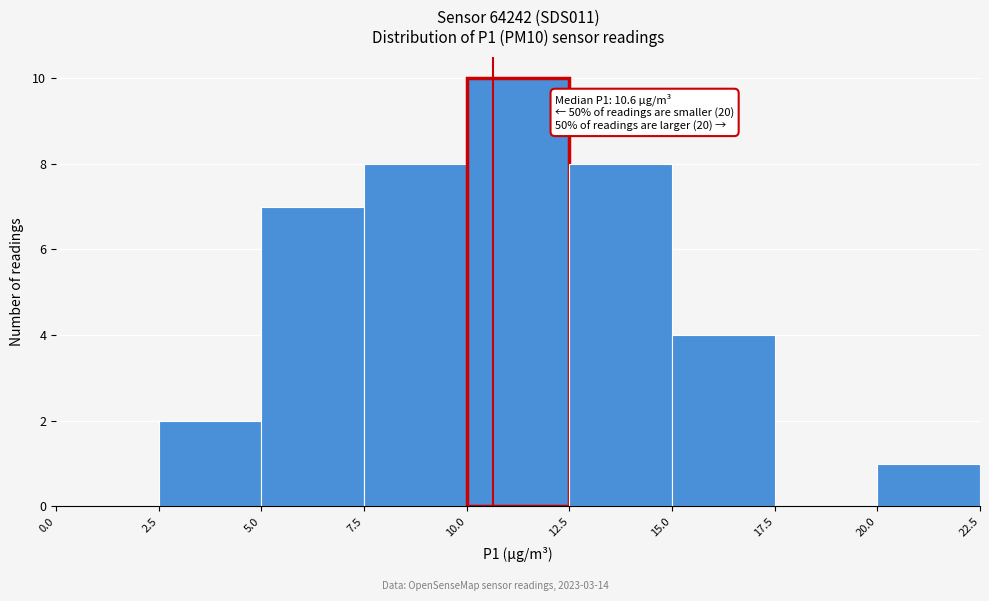

Which range on the x-axis has the tallest bar?

10.0 to 12.5